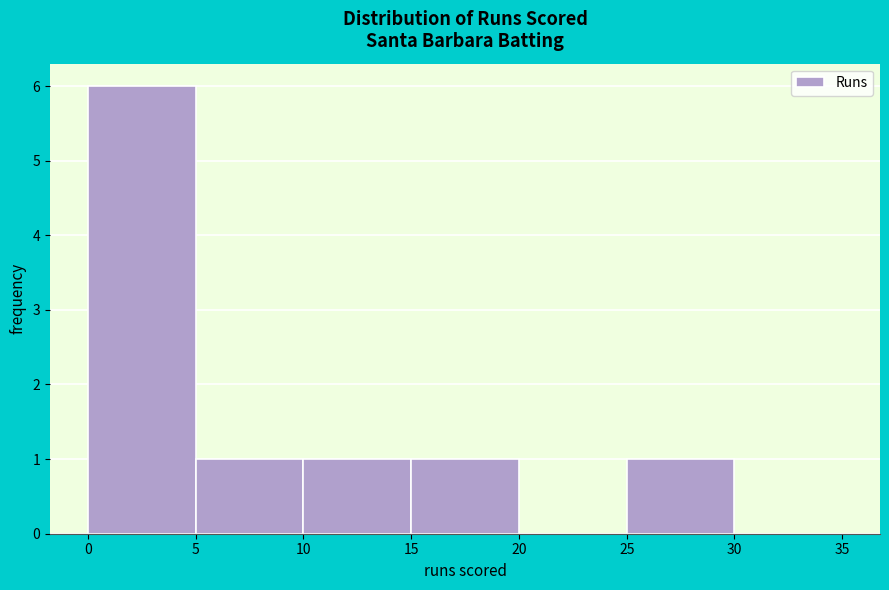

Over which range of the x-axis is the bar tallest?

0 to 5